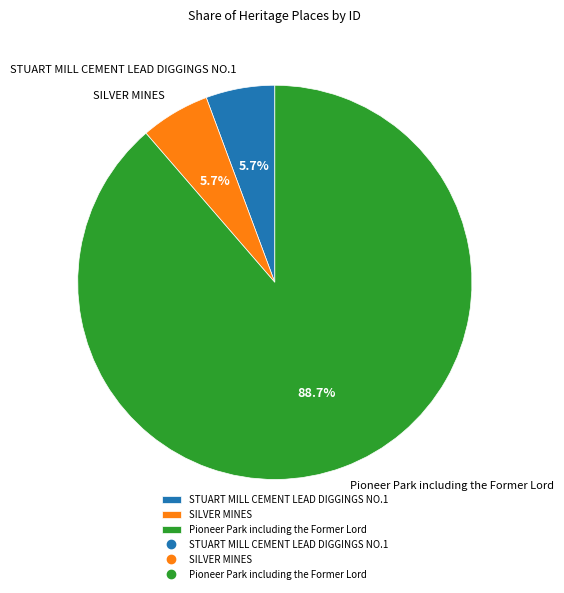

To the nearest percent, what is the average slice percentage?

33%